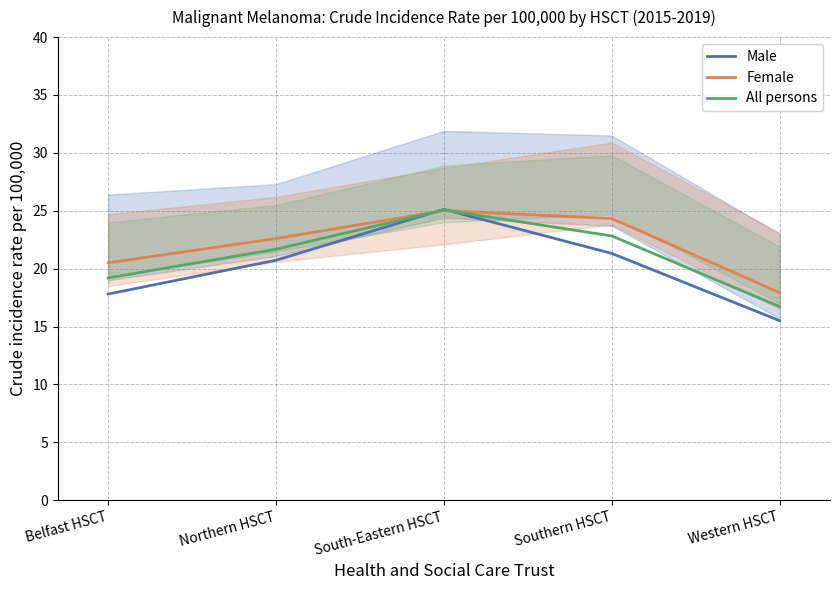

Reading left to right, list all the values displayed in this chart.

Male: 17.8	20.7	25.1	21.3	15.5
Female: 20.5	22.6	25.0	24.3	17.9
All persons: 19.2	21.7	25.1	22.8	16.7